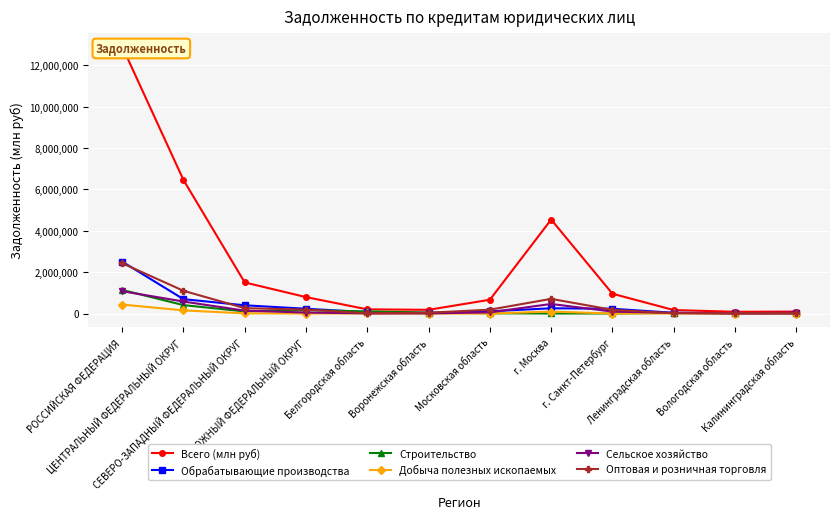

Where is the first local maximum for Строительство?

ЮЖНЫЙ ФЕДЕРАЛЬНЫЙ ОКРУГ